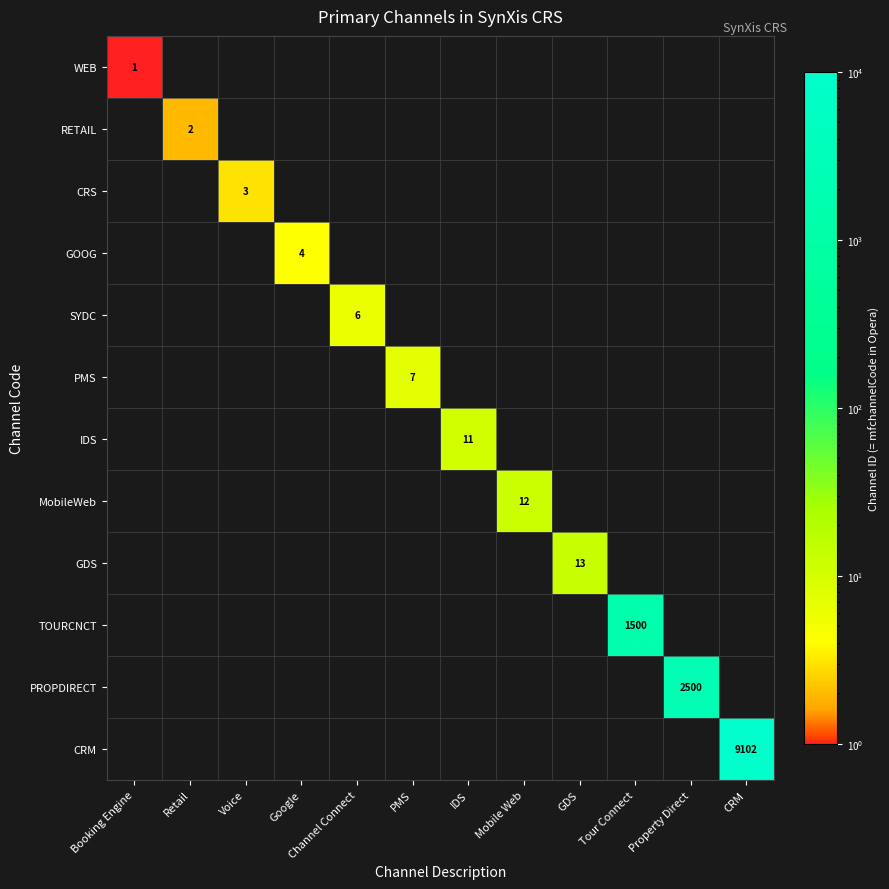

At how many categories does at least one series exceed 7477?

1